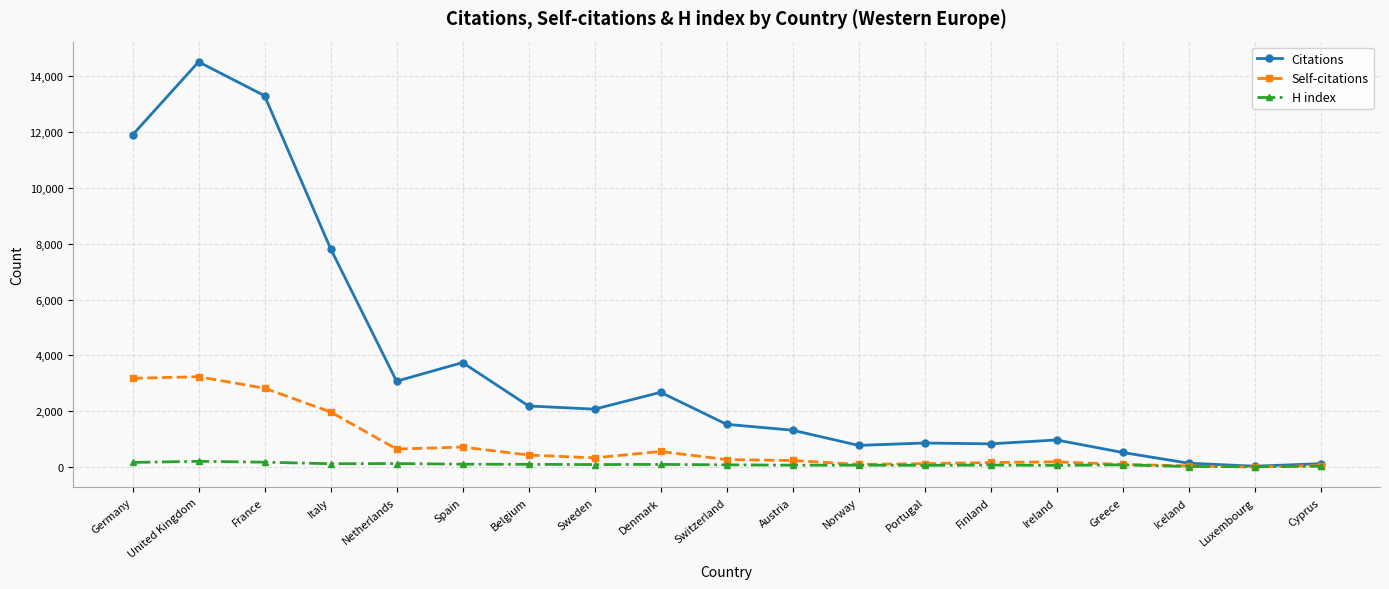

What is the lowest value of the Self-citations series?

2